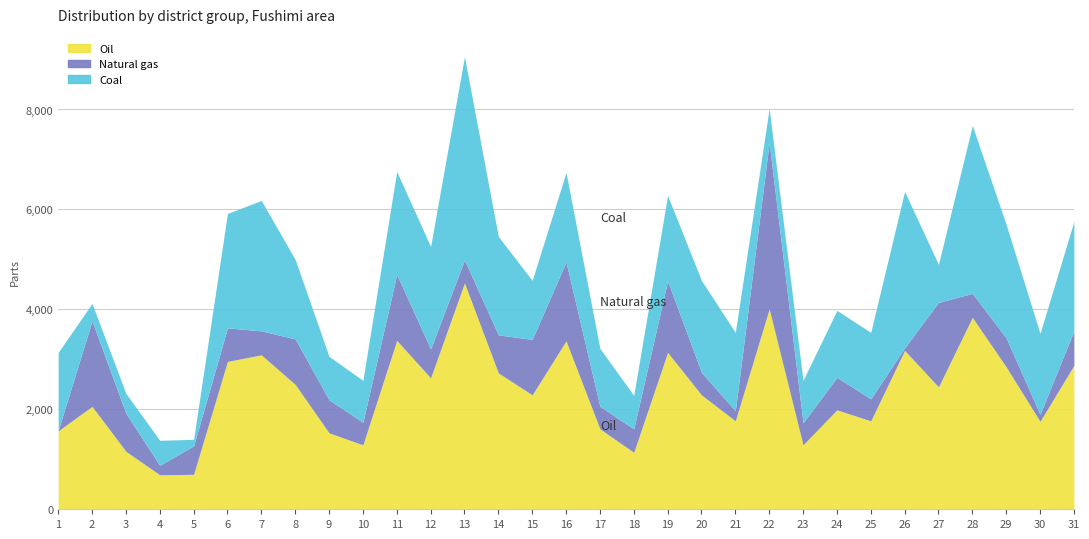

How many lines are shown in the chart?

3